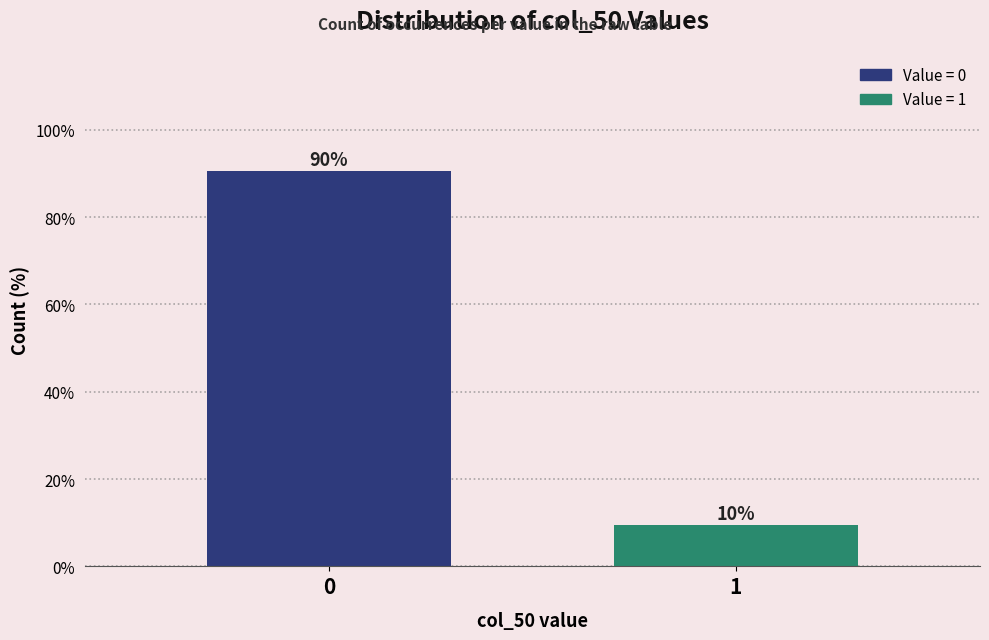

Are the bars horizontal?

No